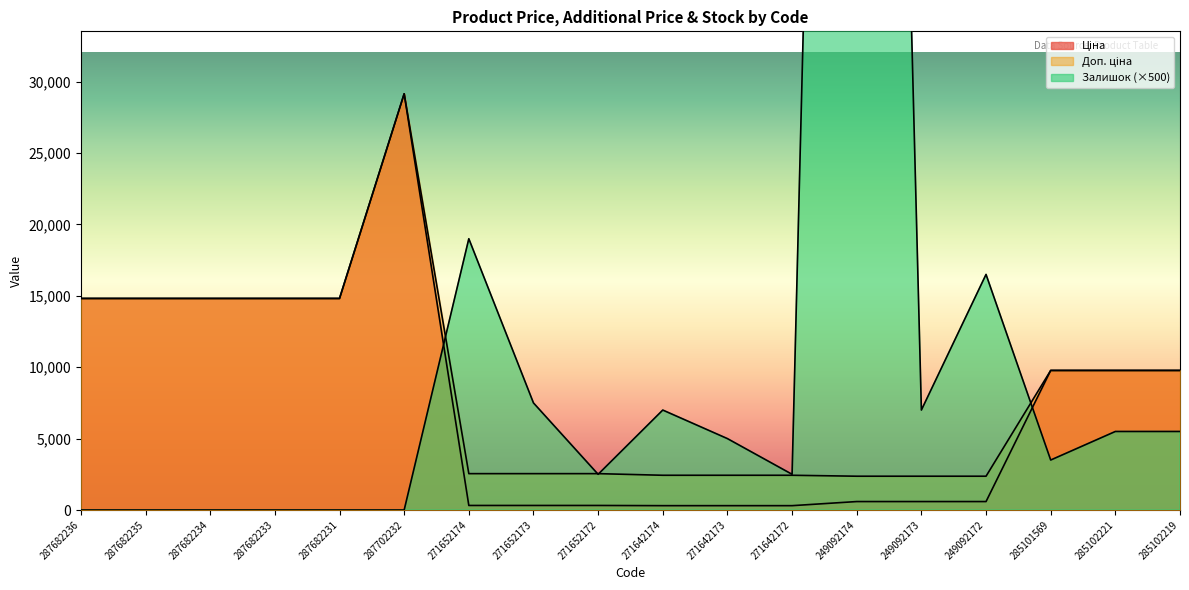

What position from the right is 287682235?

17